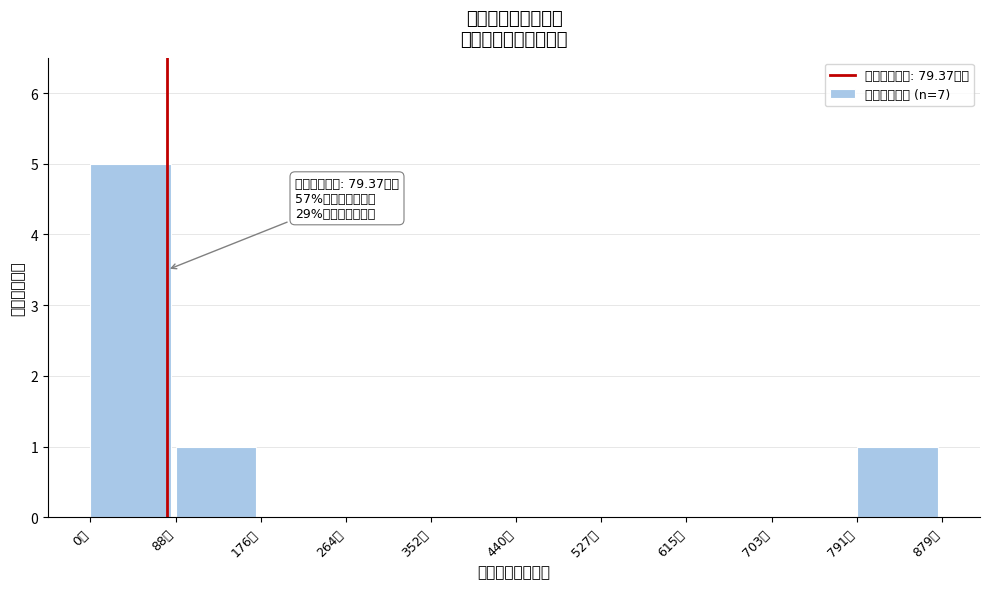

Over which range of the x-axis is the bar tallest?

0 to 90